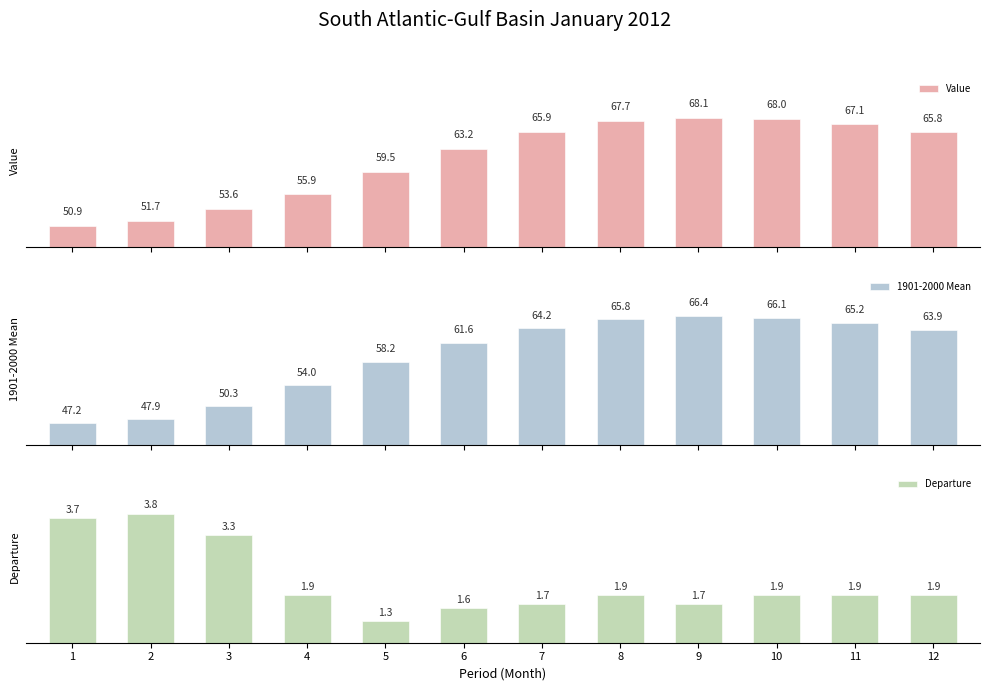

What is the difference between the maximum and minimum values in the Value series?

17.2